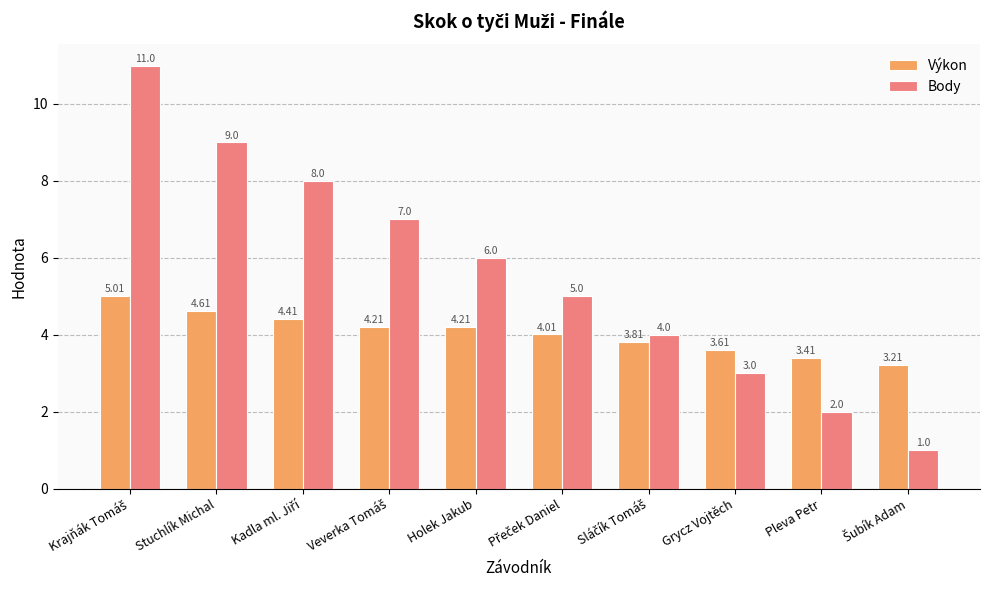

Reading left to right, list all the values displayed in this chart.

Výkon: 5.0	4.6	4.4	4.2	4.2	4.0	3.8	3.6	3.4	3.2
Body: 11.0	9.0	8.0	7.0	6.0	5.0	4.0	3.0	2.0	1.0